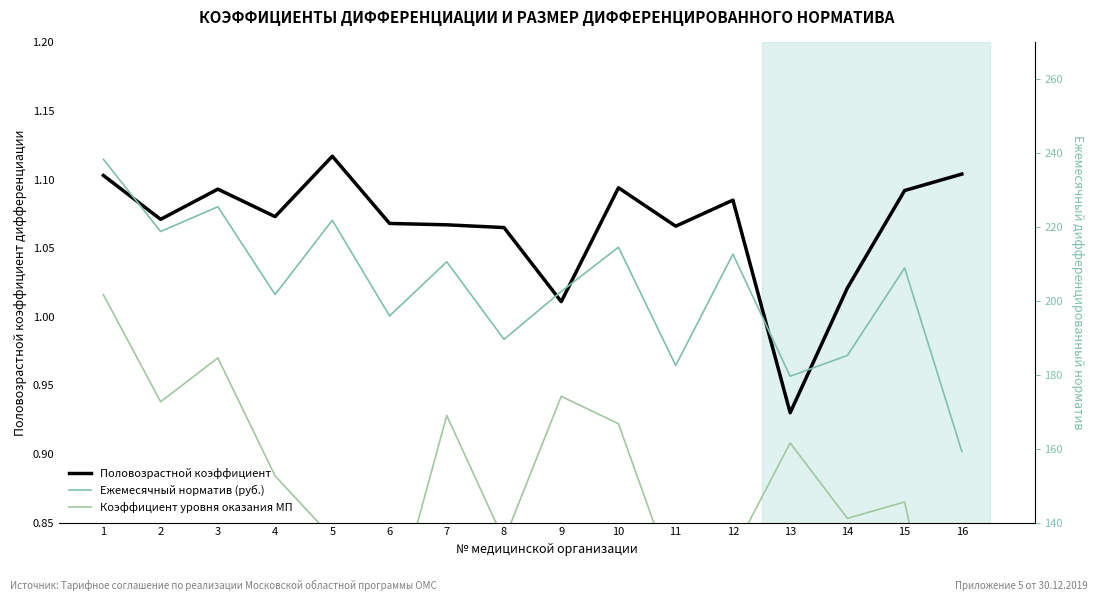

What are all the series names shown in the legend?

Половозрастной коэффициент, Коэффициент уровня оказания МП, Ежемесячный норматив (руб.)